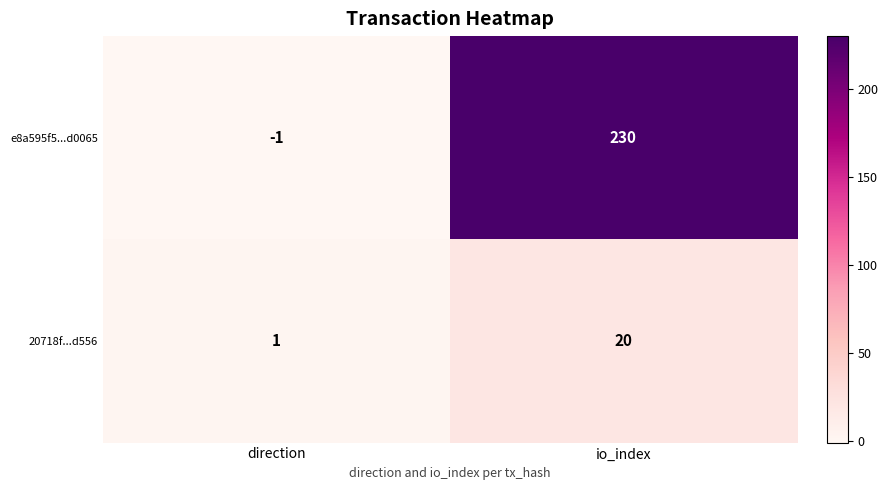

Which series has the largest total across all categories?

e8a595f5...d0065